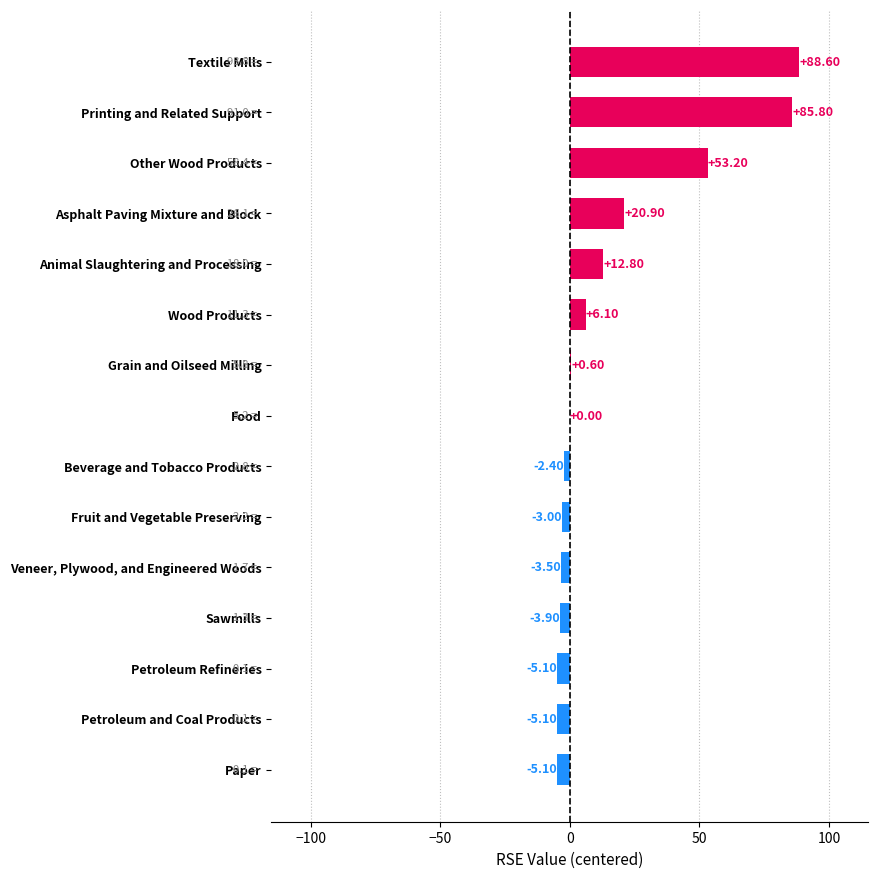

What is the sum of the values at Fruit and Vegetable Preserving and Grain and Oilseed Milling?

-2.4